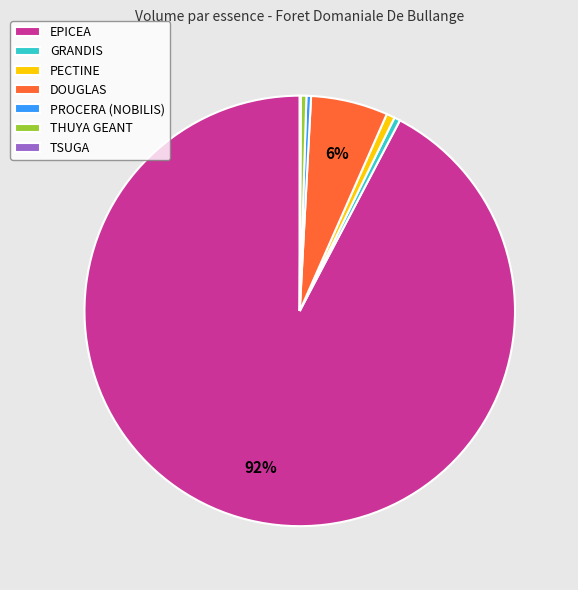

Is the sum of PROCERA (NOBILIS) and DOUGLAS greater than half?

No